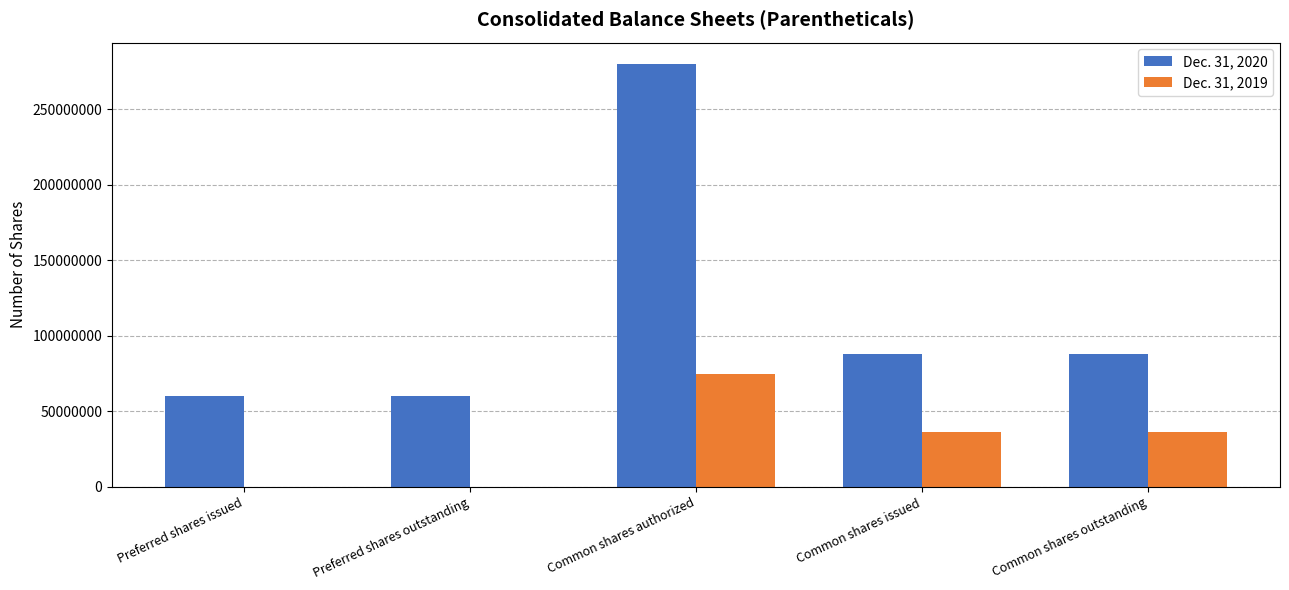

How many Dec. 31, 2020 values are between 60085583 and 88095659?

4